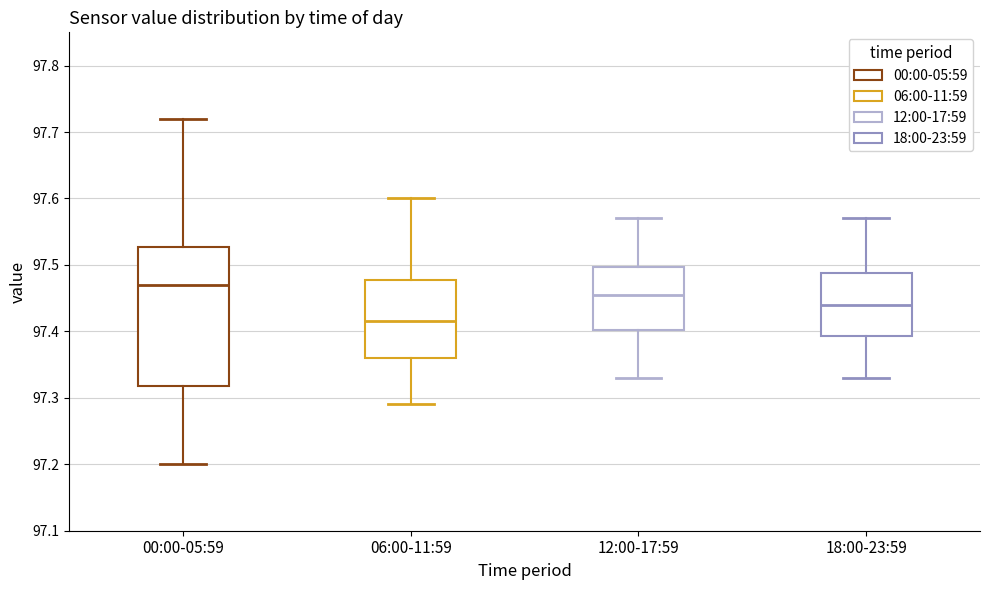

Which box's median line is the lowest?

06:00-11:59